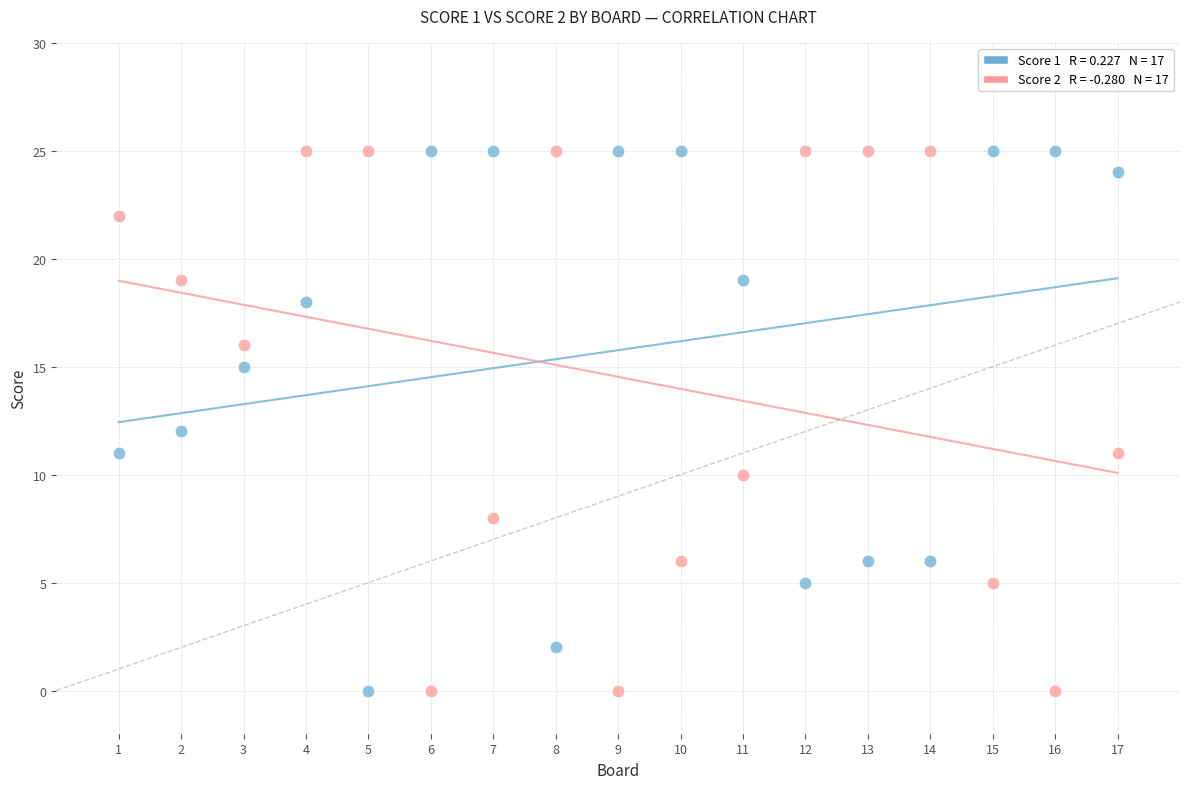

Across all data points, what is the range of Y values (max minus min)?

25